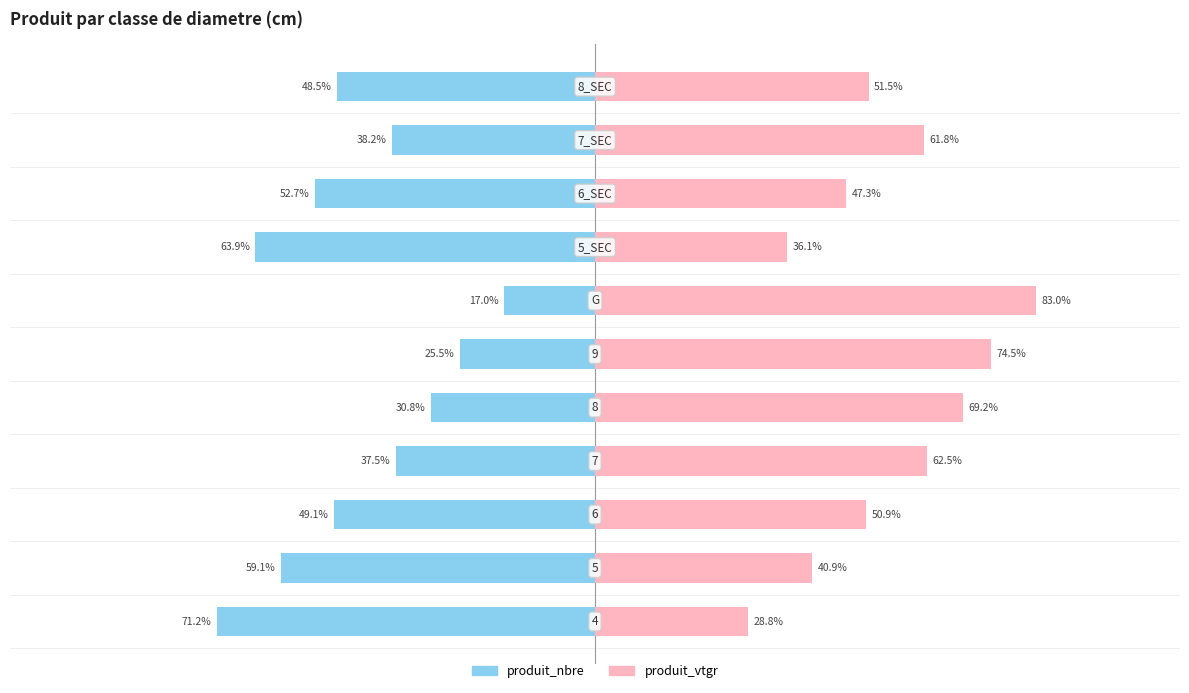

Is it true that produit_nbre equals -41.6 at 4?

False